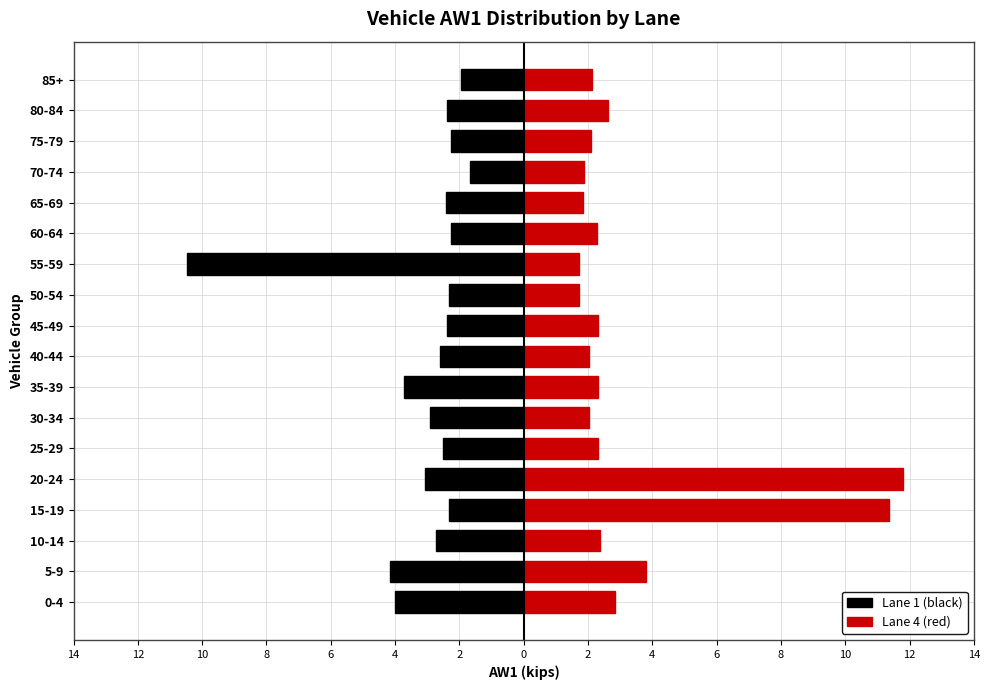

How many data points in Lane 1 (black) are above -2?

2